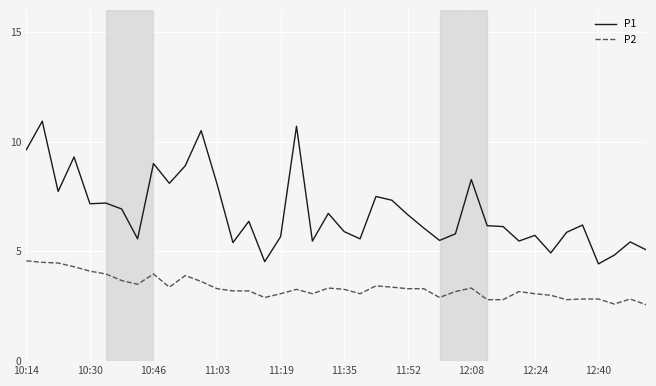

Which series has the largest range (max minus min)?

P1